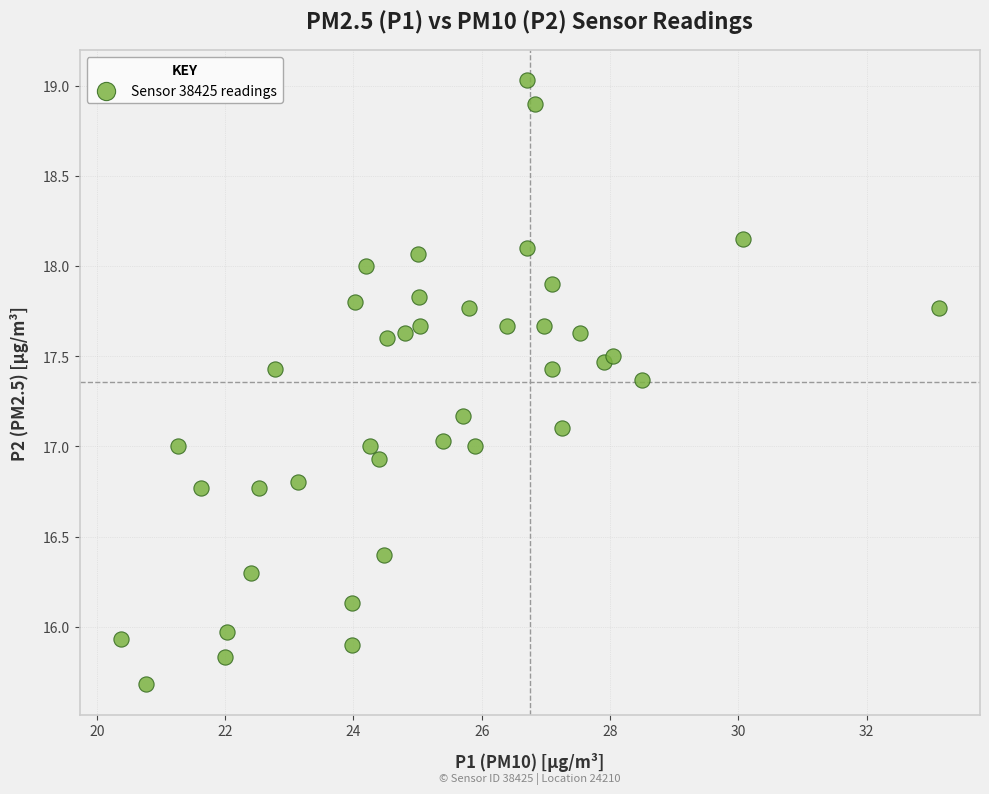

What is the range of X values (max minus min)?

12.8